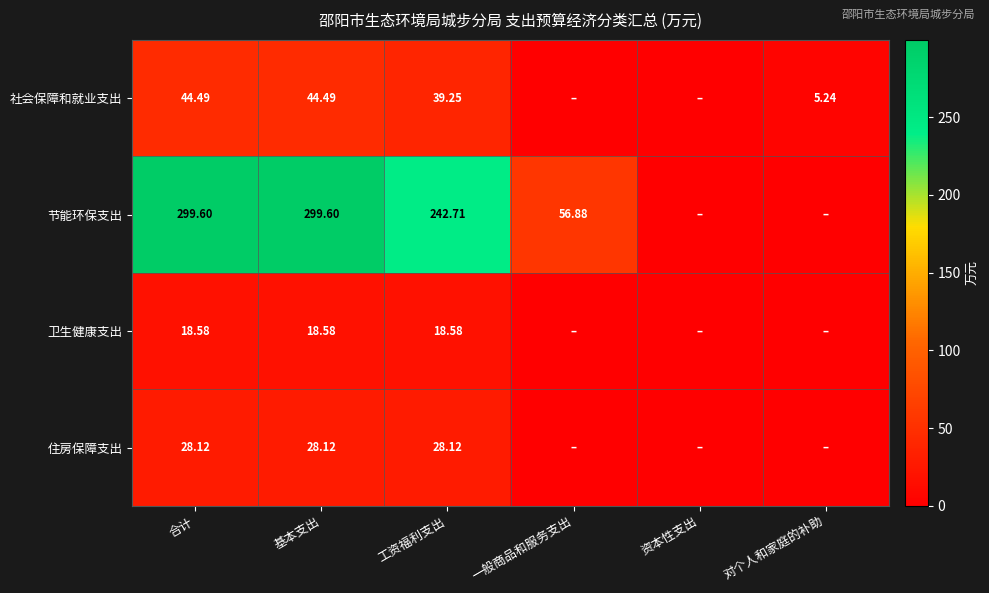

At 基本支出, list the series in order from largest to smallest.

节能环保支出, 社会保障和就业支出, 住房保障支出, 卫生健康支出